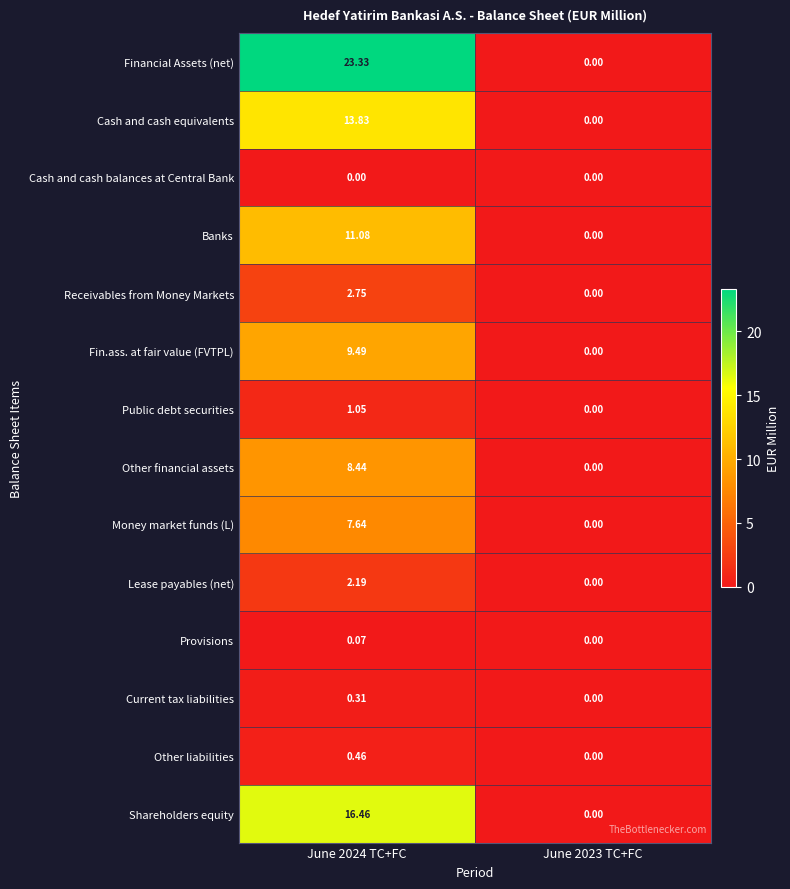

Is the value of Financial Assets (net) at June 2023 TC+FC greater than the value of Cash and cash equivalents at June 2024 TC+FC?

No